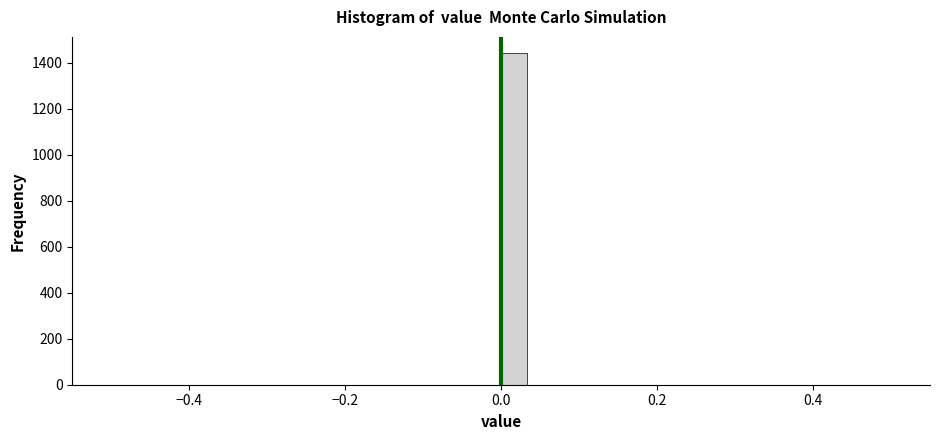

Around what value on the x-axis is the tallest bar? Give the approximate position of its centre, as read against the axis.

0.02